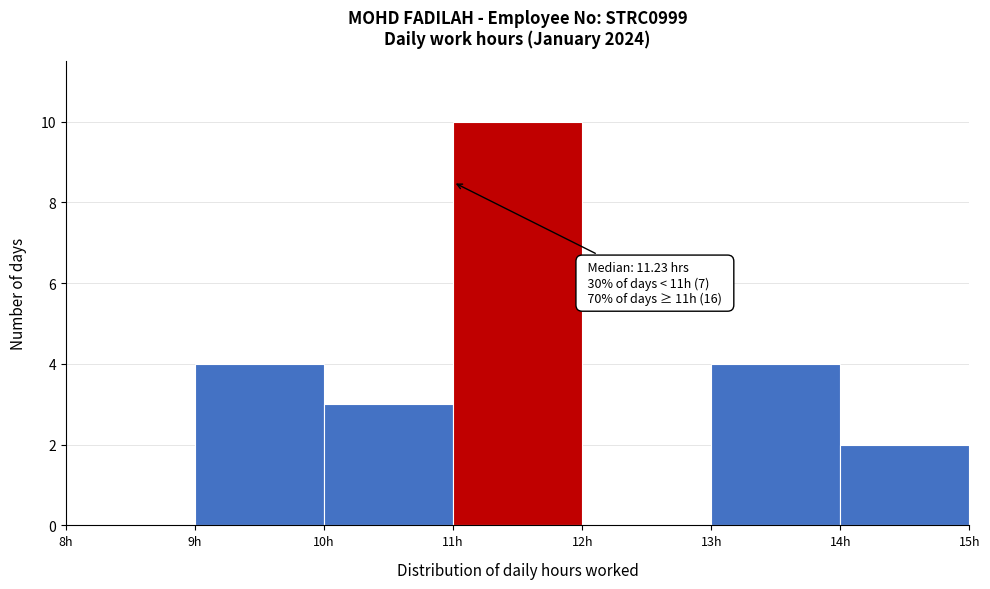

Over which range of the x-axis is the bar tallest?

11 to 12